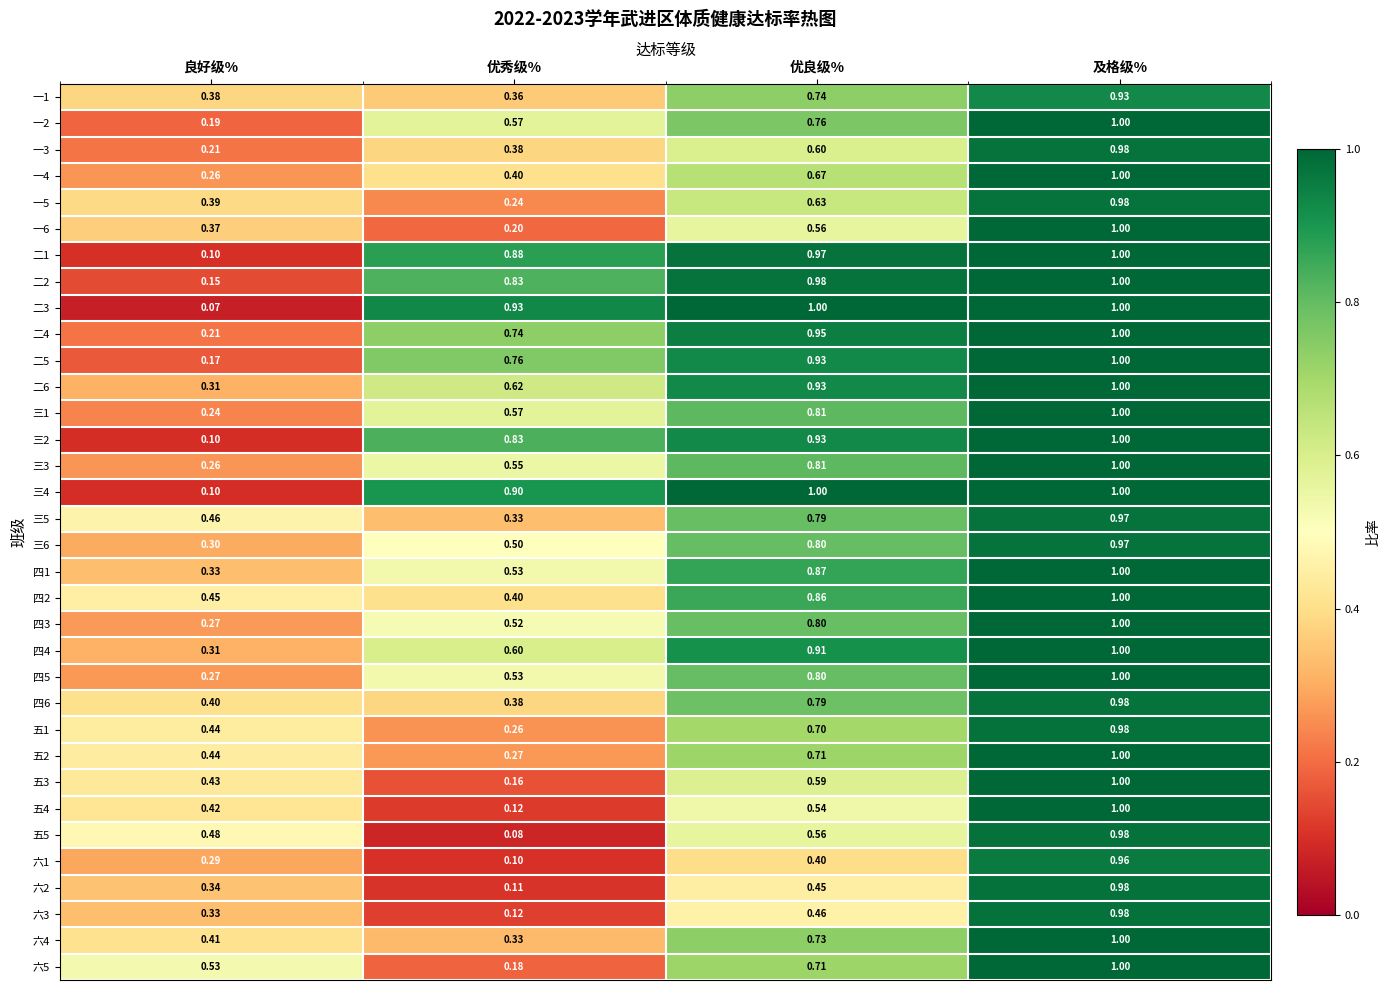

Where is 四3 nearest to the value 0?

良好级%